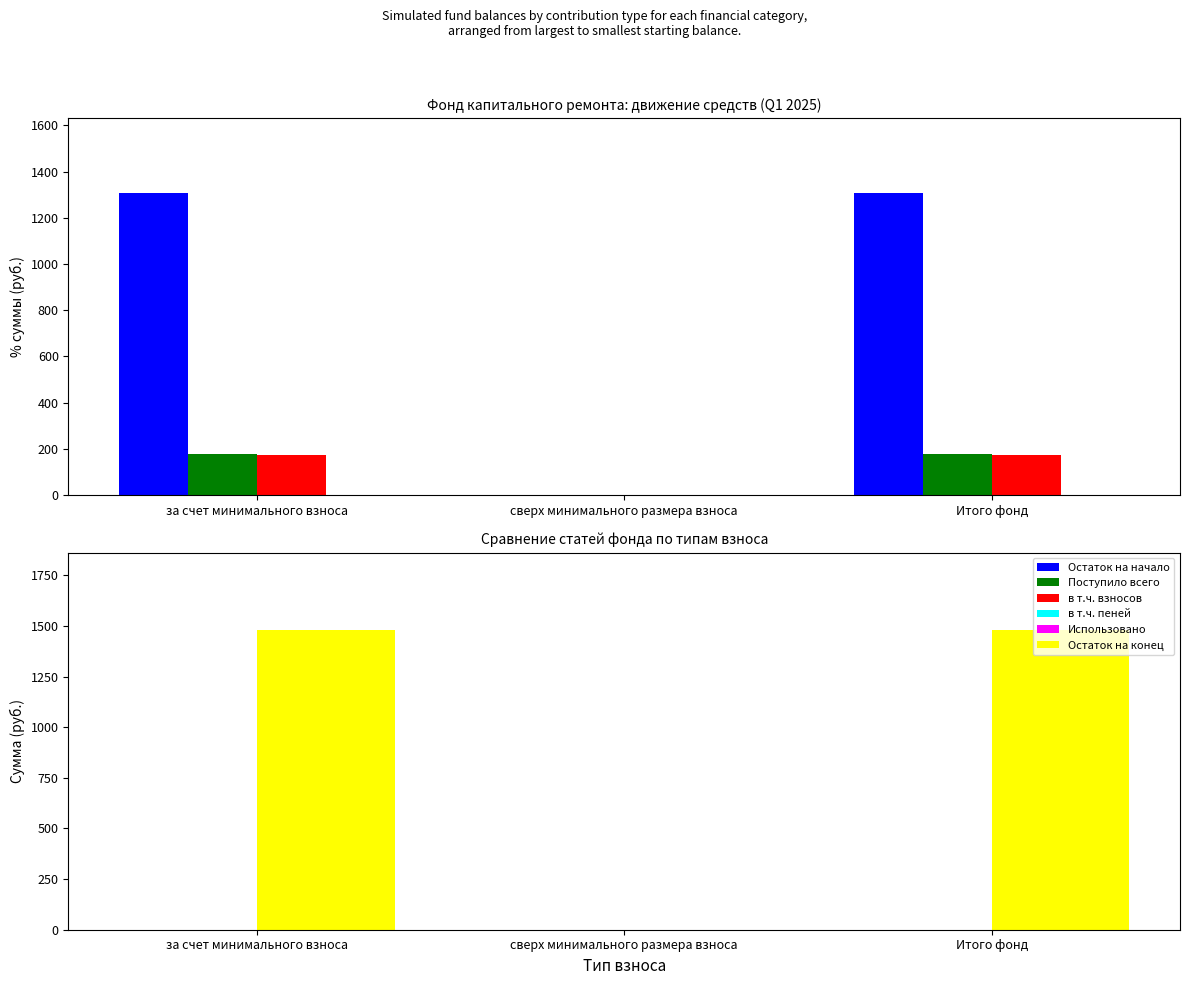

Reading left to right, list all the values displayed in this chart.

Остаток на начало: 1305.1	0.0	1305.1
Поступило всего: 176.6	0.0	176.6
в т.ч. взносов: 175.7	0.0	175.7
в т.ч. пеней: 0.8	0.0	0.8
Использовано: 0.0	0.0	0.0
Остаток на конец: 1481.7	0.0	1481.7